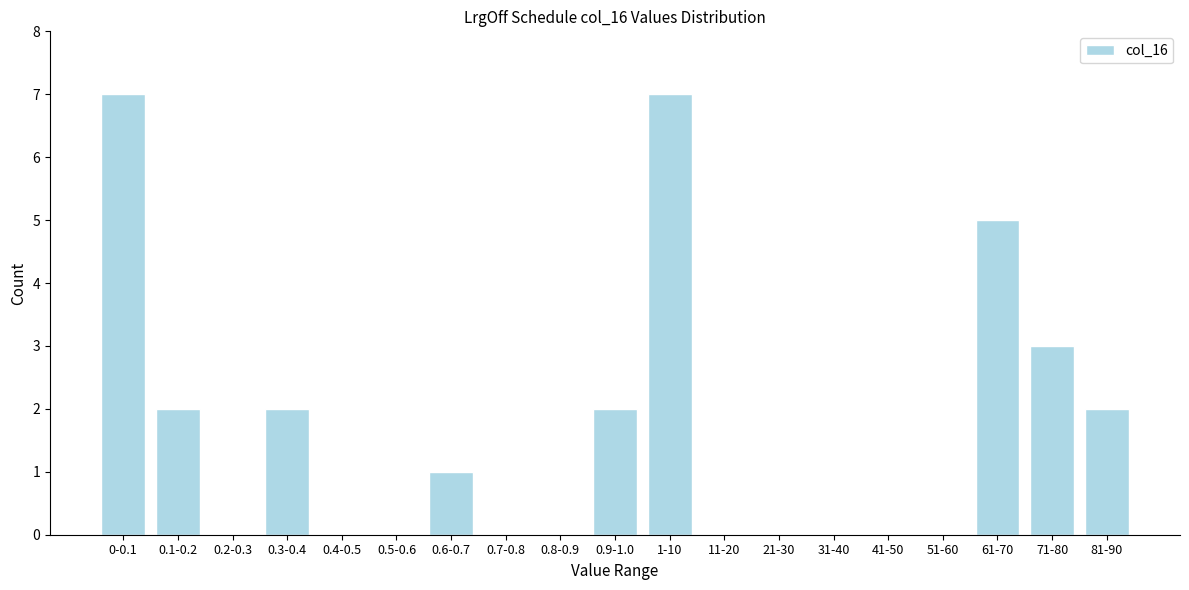

Reading right to left, transcribe all the data shown in this chart.

81-90=2	71-80=3	61-70=5	51-60=0	41-50=0	31-40=0	21-30=0	11-20=0	1-10=7	0.9-1.0=2	0.8-0.9=0	0.7-0.8=0	0.6-0.7=1	0.5-0.6=0	0.4-0.5=0	0.3-0.4=2	0.2-0.3=0	0.1-0.2=2	0-0.1=7